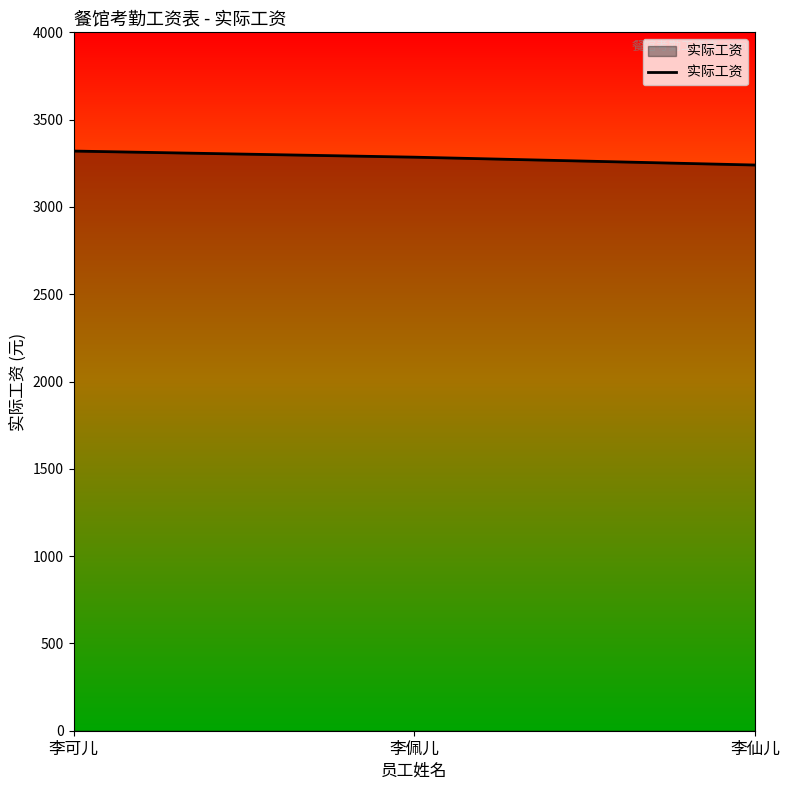

Which label corresponds to the smallest value in the chart?

李仙儿